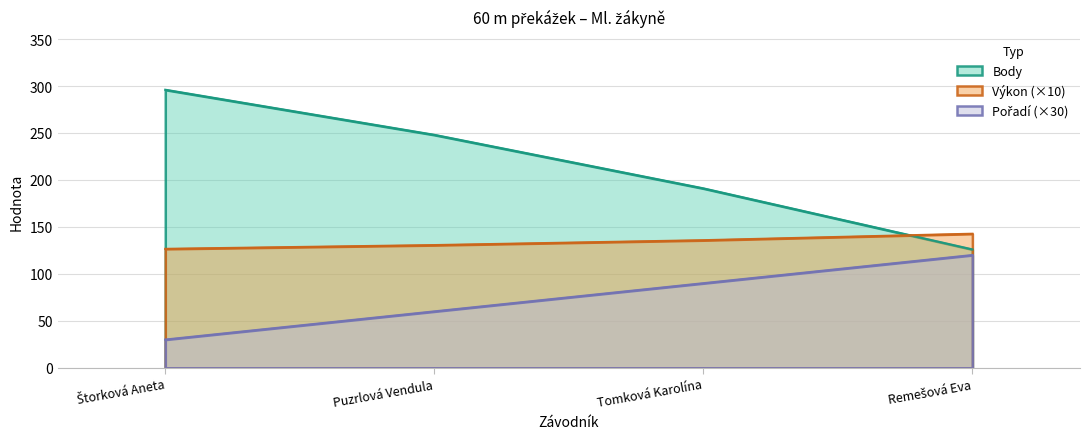

Read the Body value at Remešová Eva.

126.0